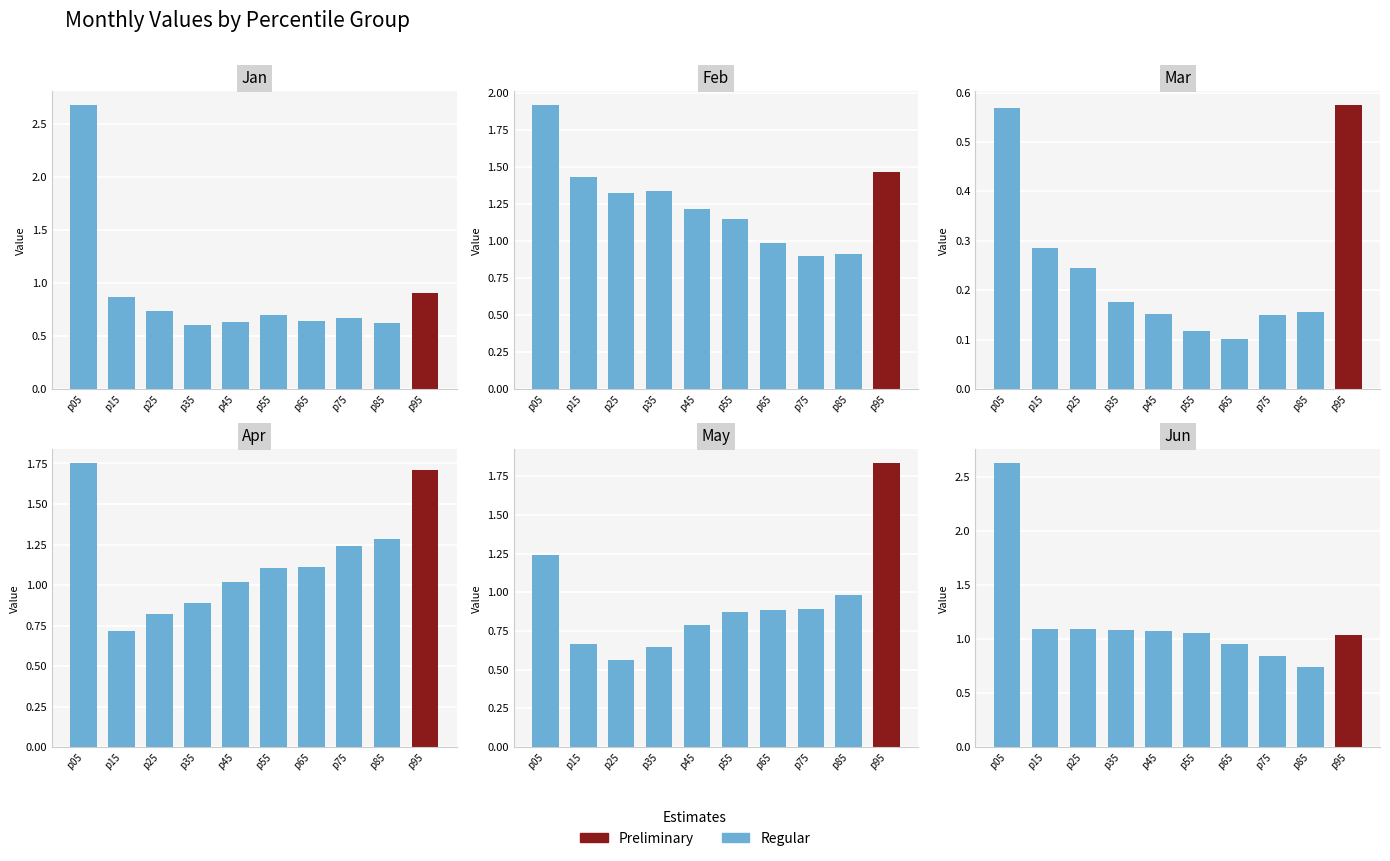

True or false: Apr has a value of 0.5 at p85.

False